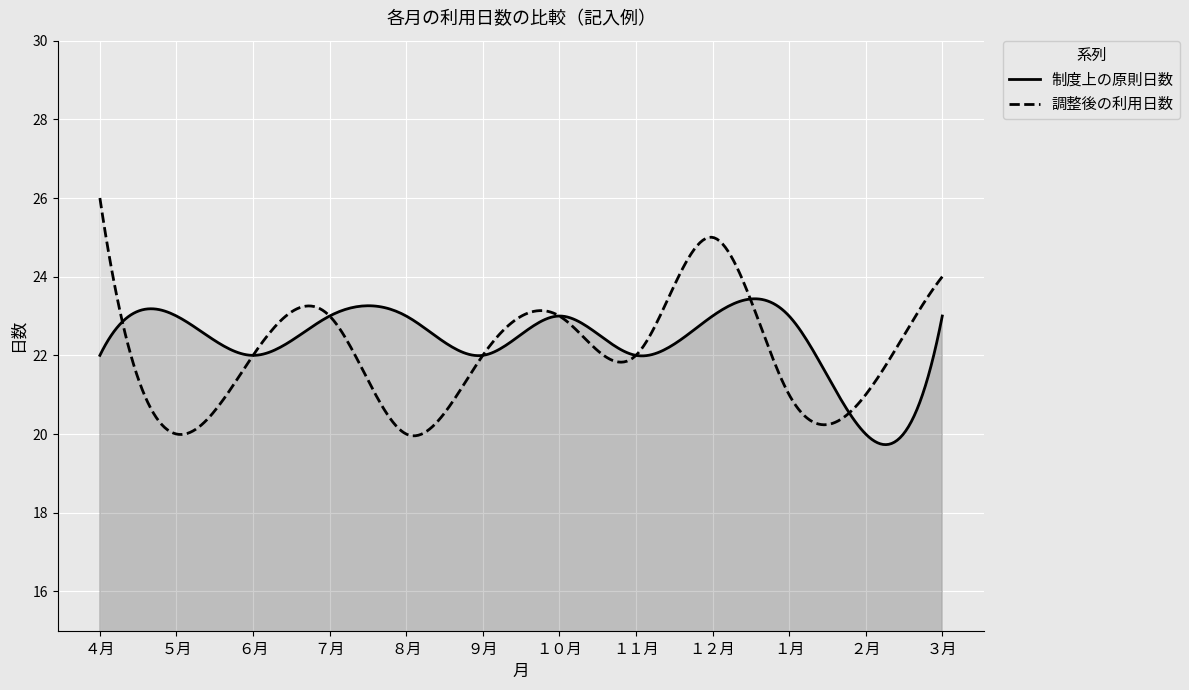

Where is the first local minimum for 調整後の利用日数?

５月